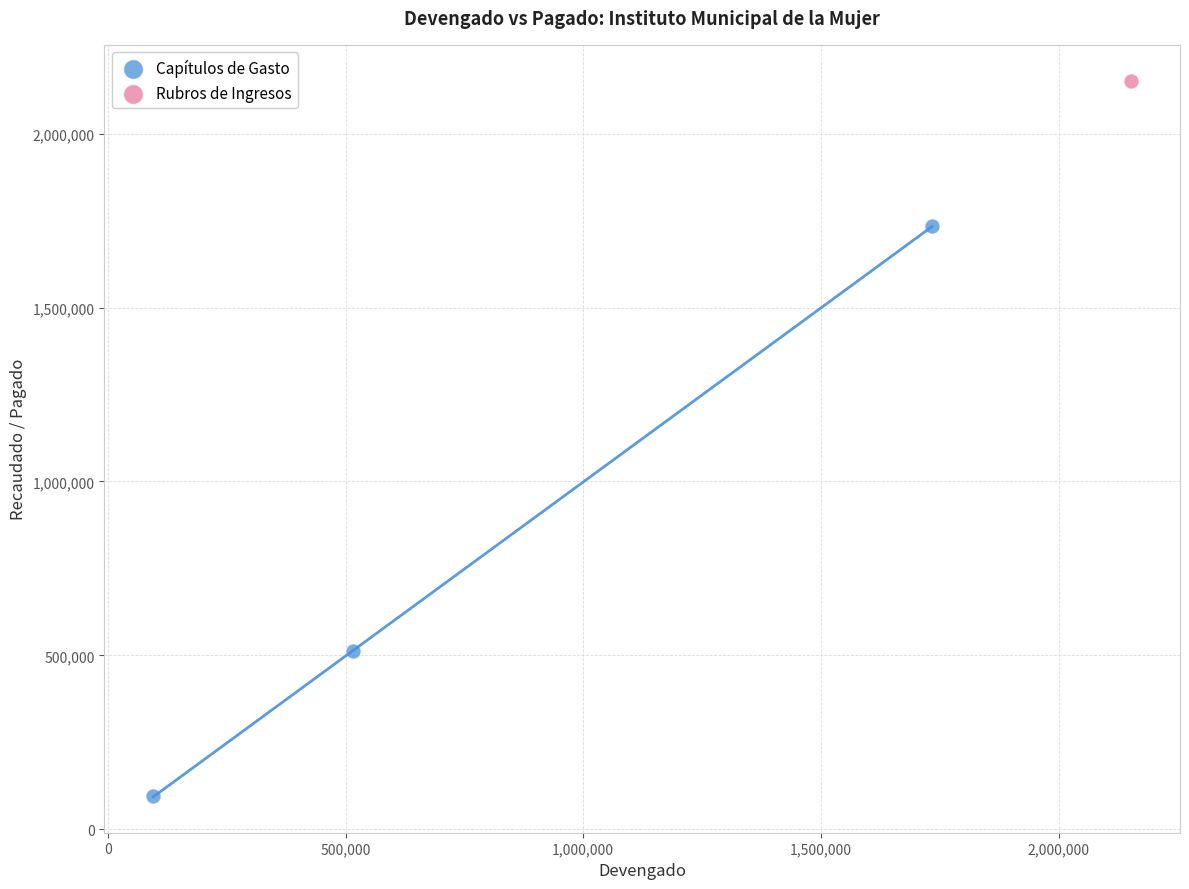

What are all the series names shown in the legend?

Capítulos de Gasto, Rubros de Ingresos